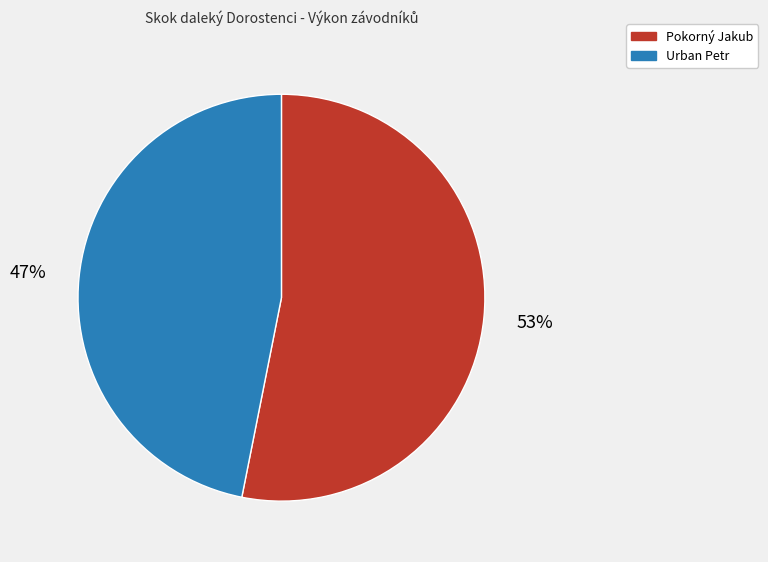

How many slices are in this pie chart?

2